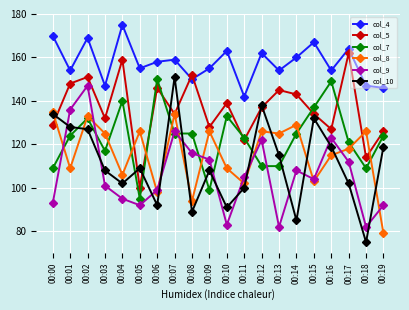

True or false: col_5 has more than 1 points higher than both neighbors.

True